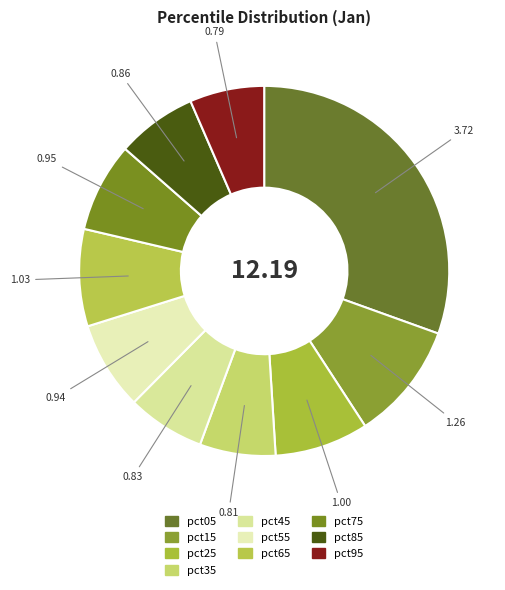

Count the number of slices in the pie.

10